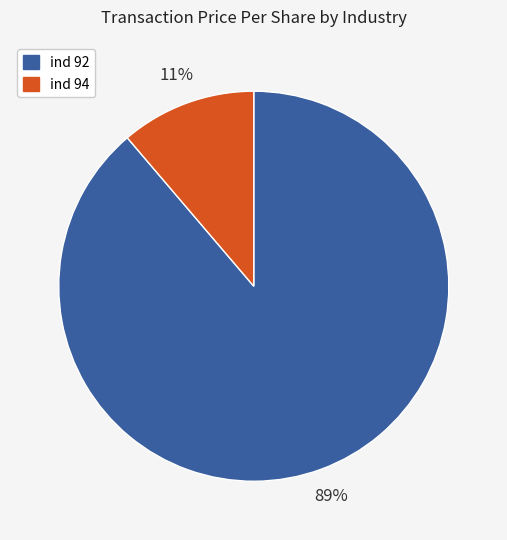

To the nearest percent, what is the average slice percentage?

50%